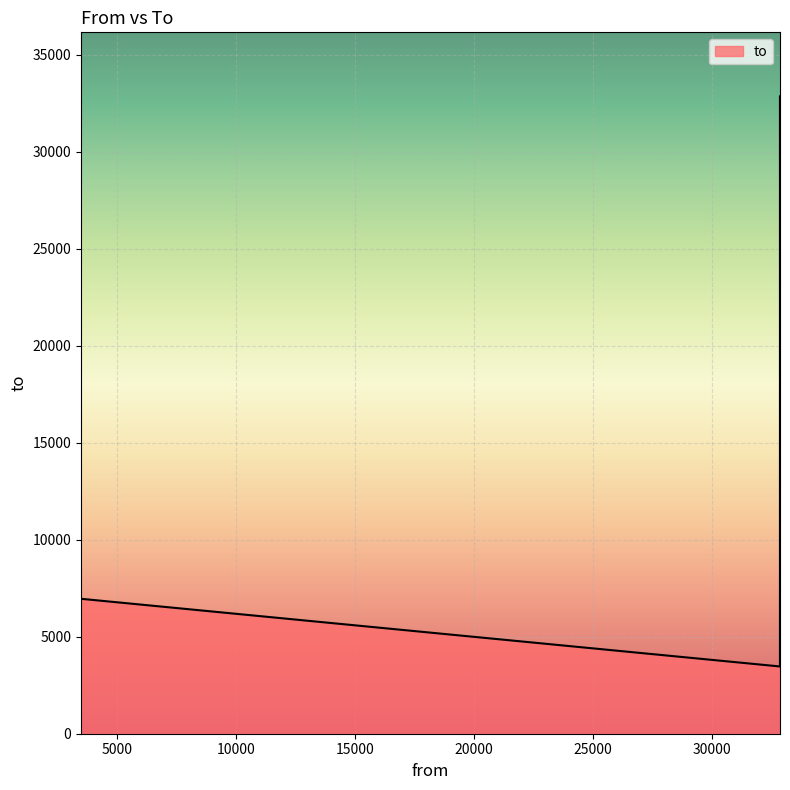

How many data points does each series have?

6